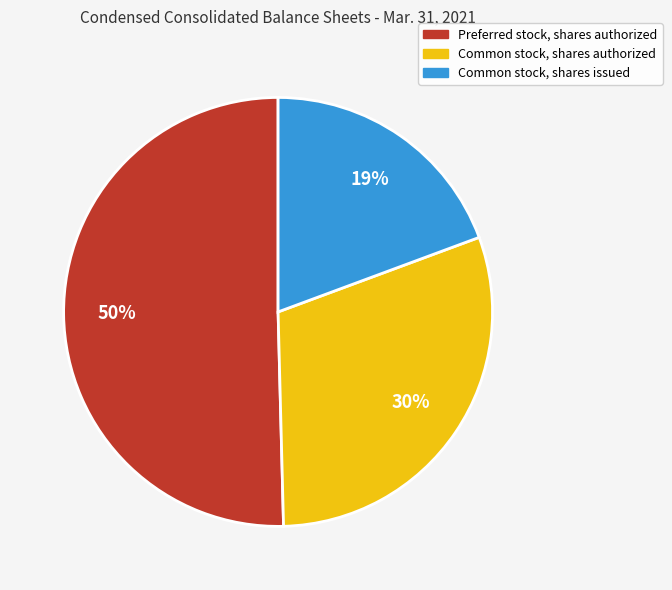

To the nearest percent, what is the difference between the largest and smallest slice percentages?

31%